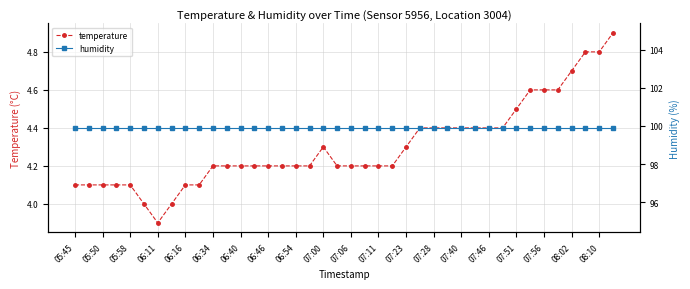

At which label does temperature reach its minimum?

06:11